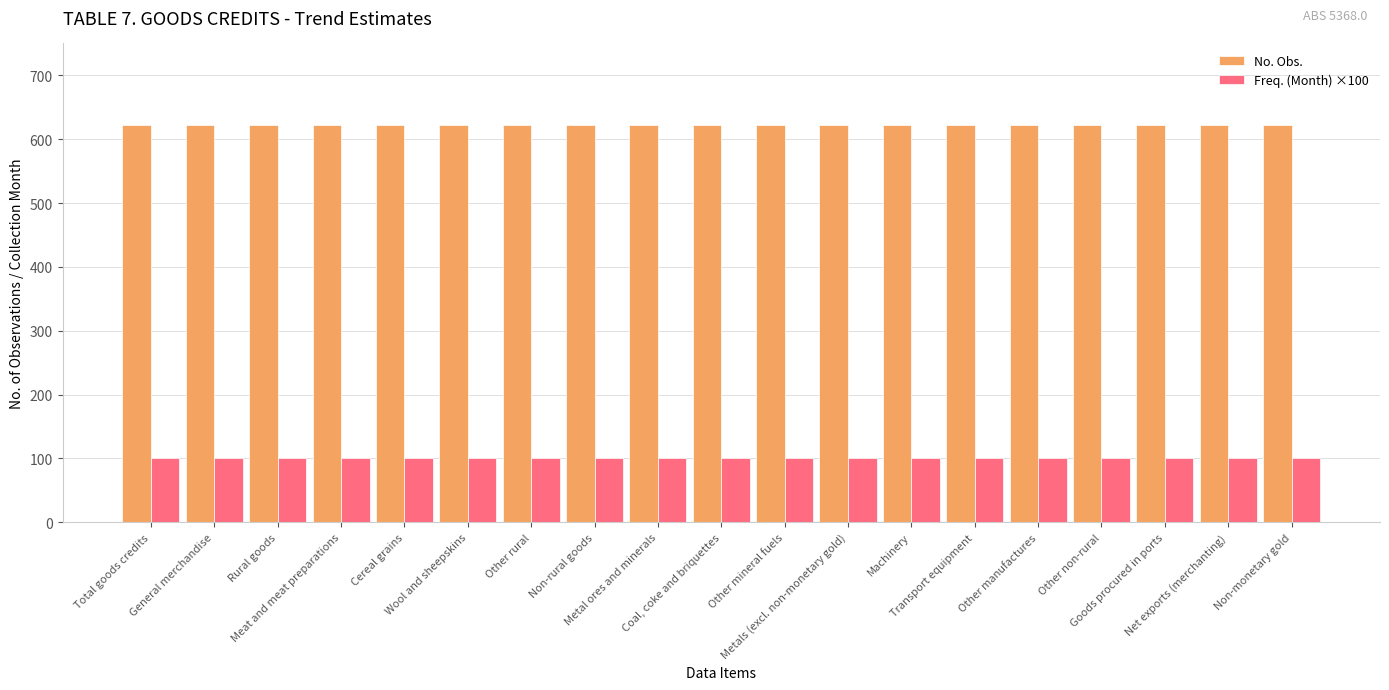

List the series in order of their overall mean, lowest first.

Freq. (Month) ×100, No. Obs.